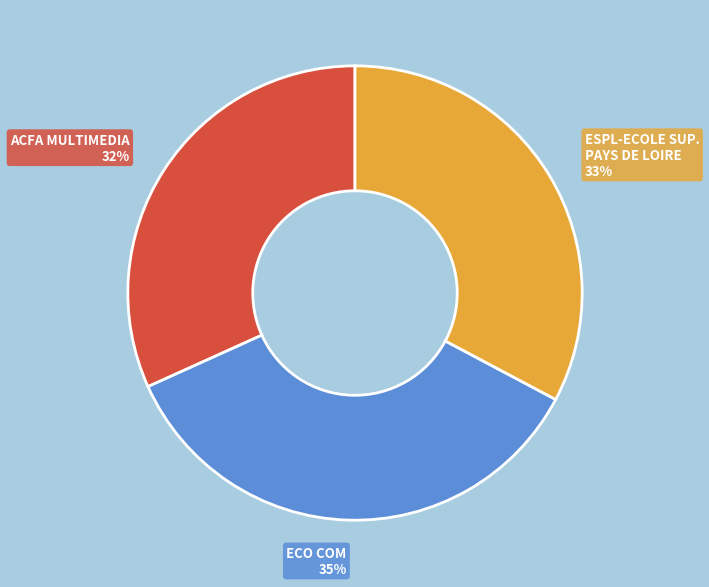

Is there any slice that represents more than half of the pie?

No